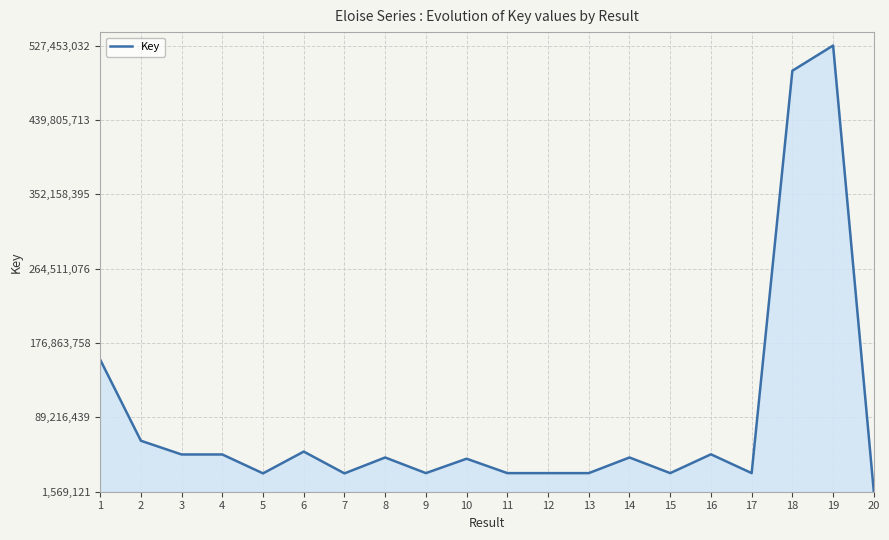

The value at 4 is 45423569. True or false?

True